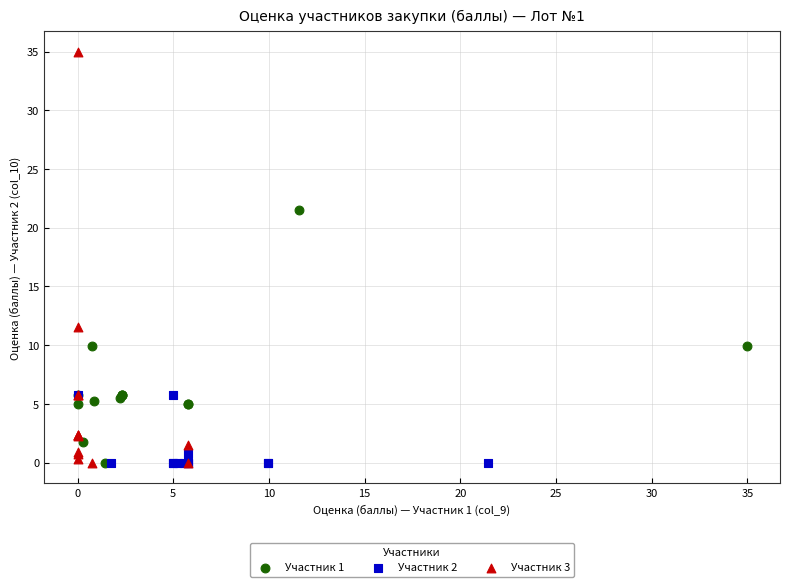

What are all the series names shown in the legend?

Участник 1, Участник 2, Участник 3